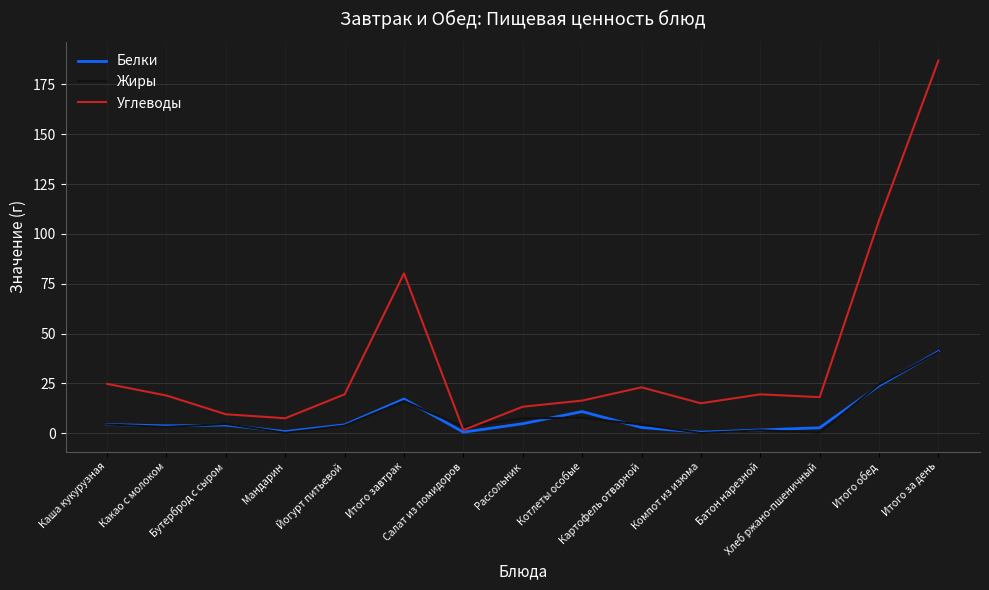

Which series has the largest total across all categories?

Углеводы